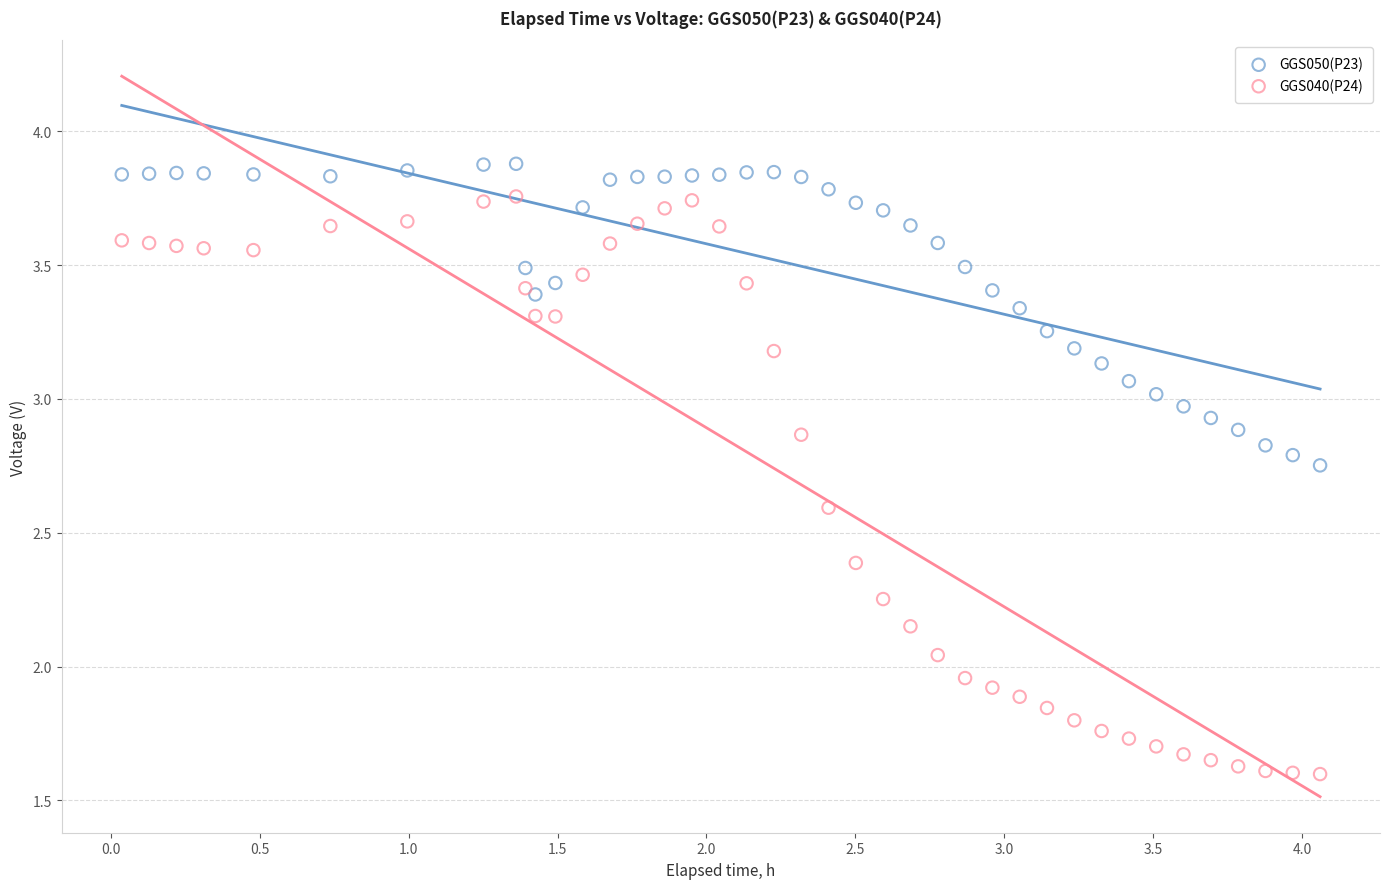

Which series reaches the maximum Y coordinate?

GGS050(P23)